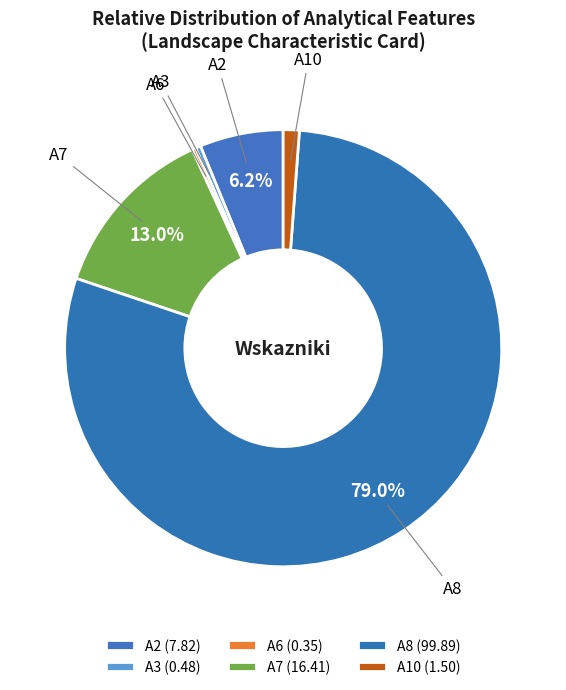

How many slices are in this pie chart?

6